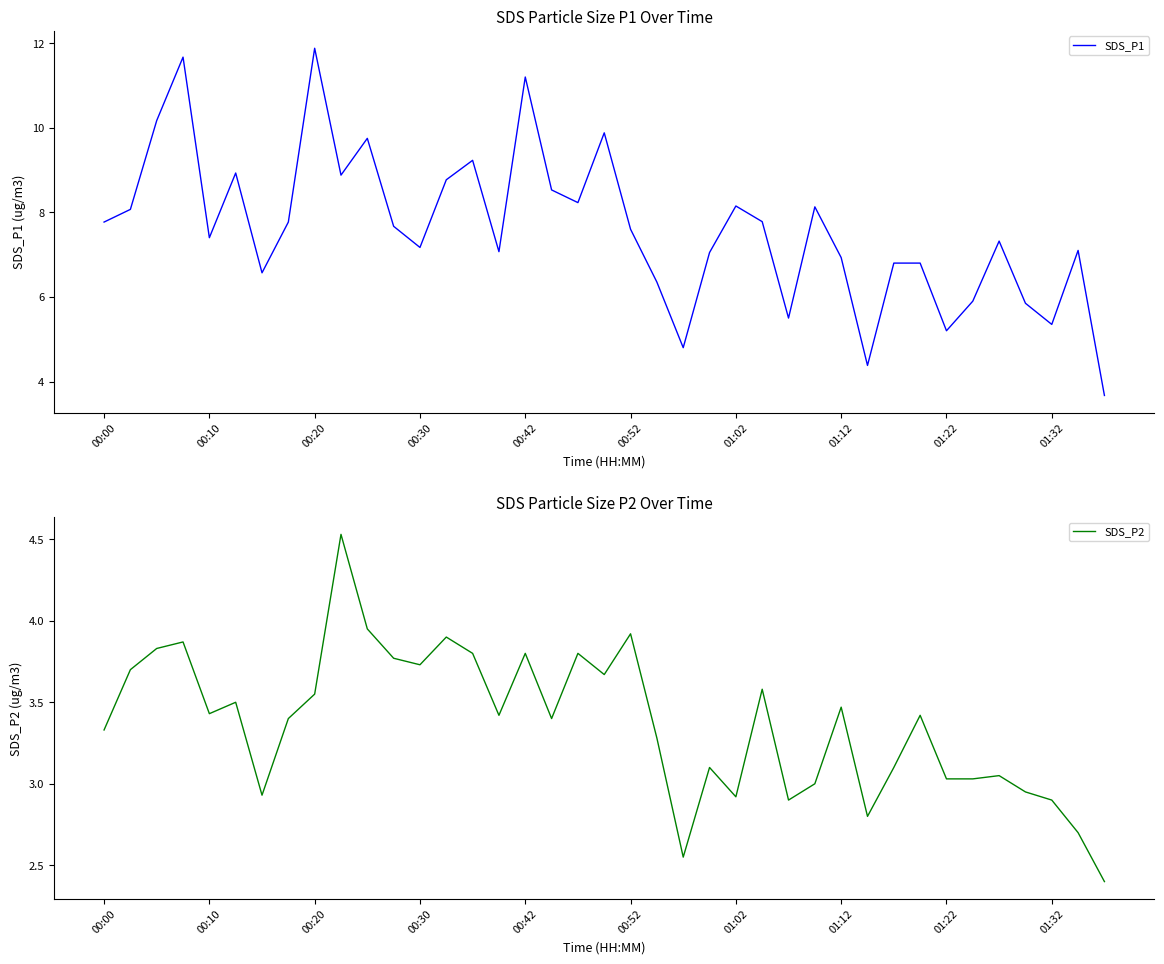

Is it true that SDS_P2 equals 3.1 at 23?

True